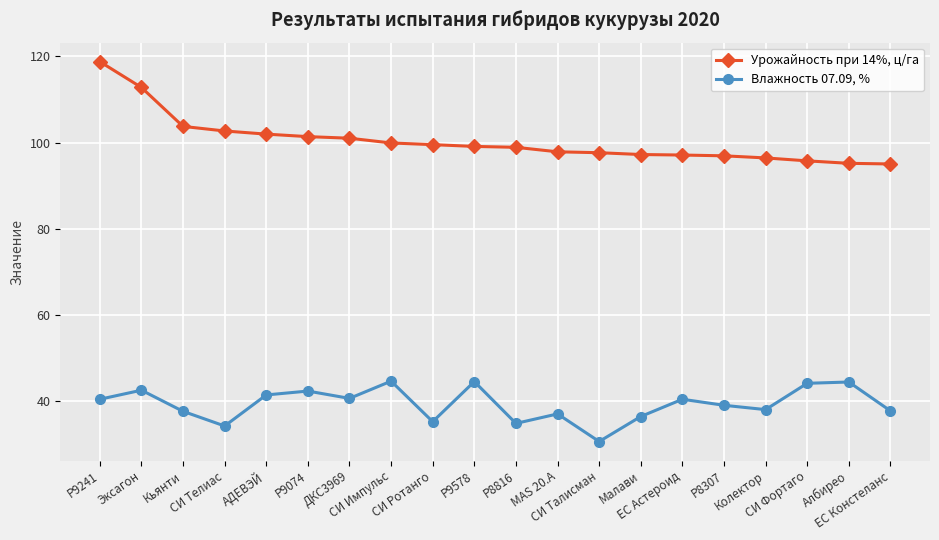

Does the chart display data point markers on the line(s)?

Yes